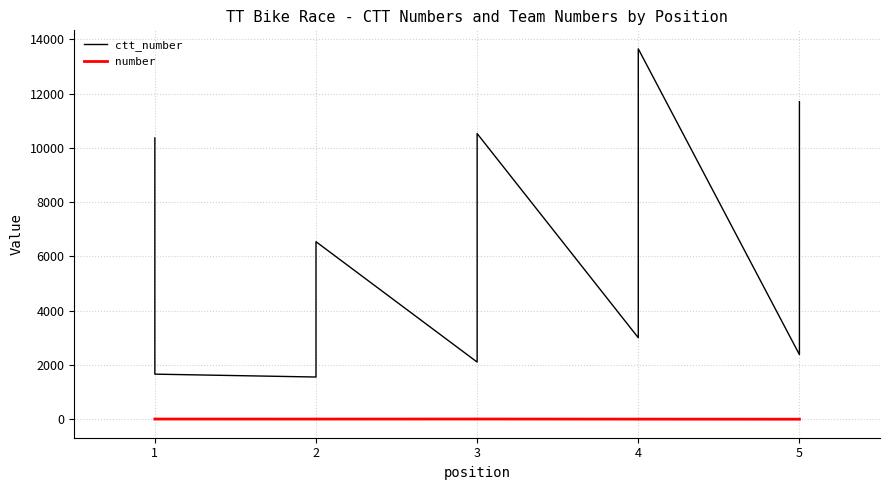

How many lines are shown in the chart?

2